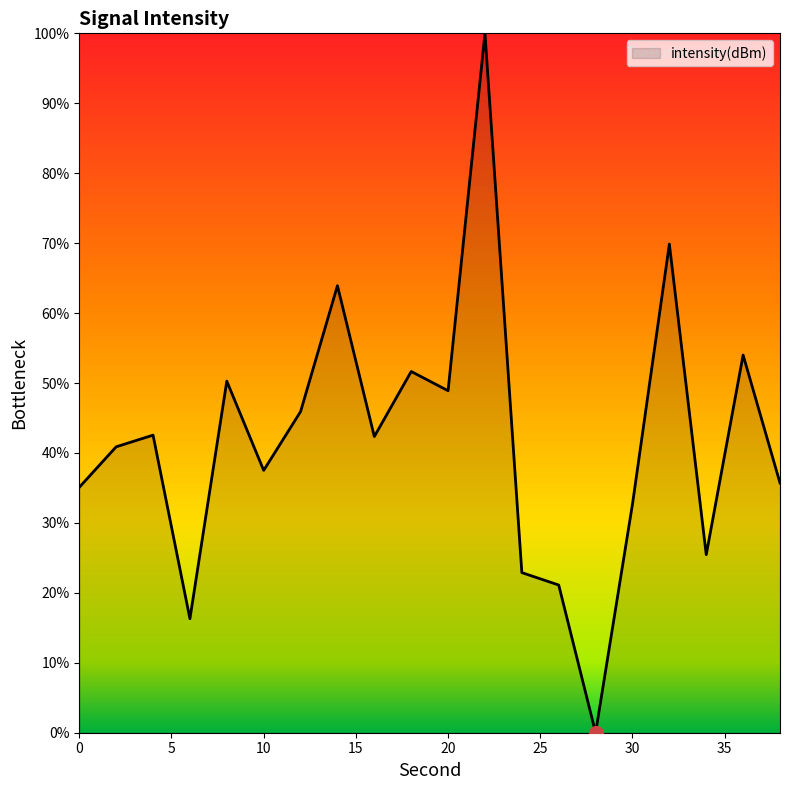

What is the maximum value shown in the chart?

100.0